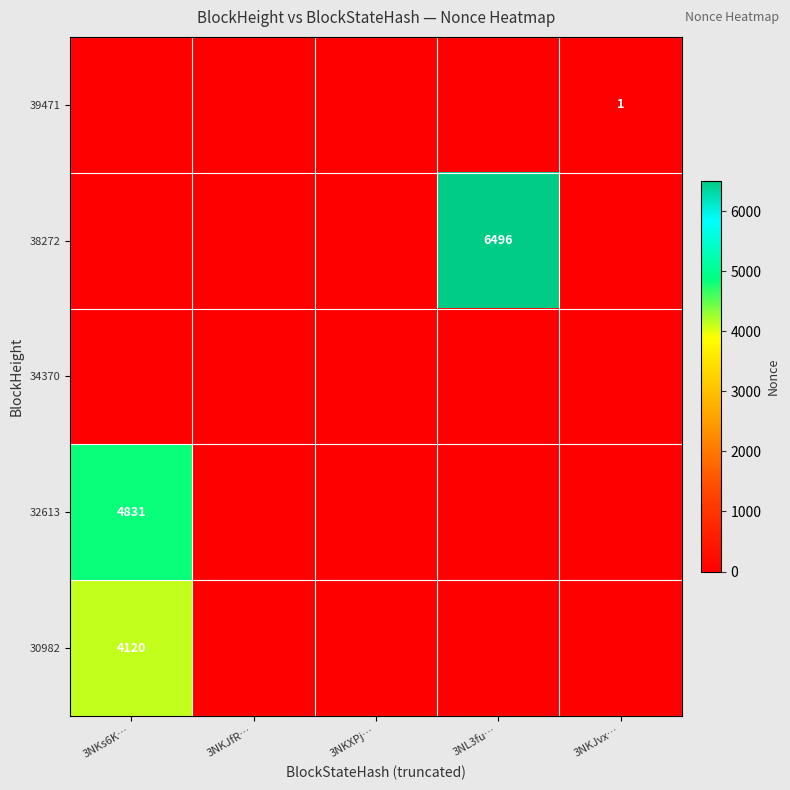

Is the value of 38272 at 3NL3fu… greater than the value of 30982 at 3NKs6K…?

Yes